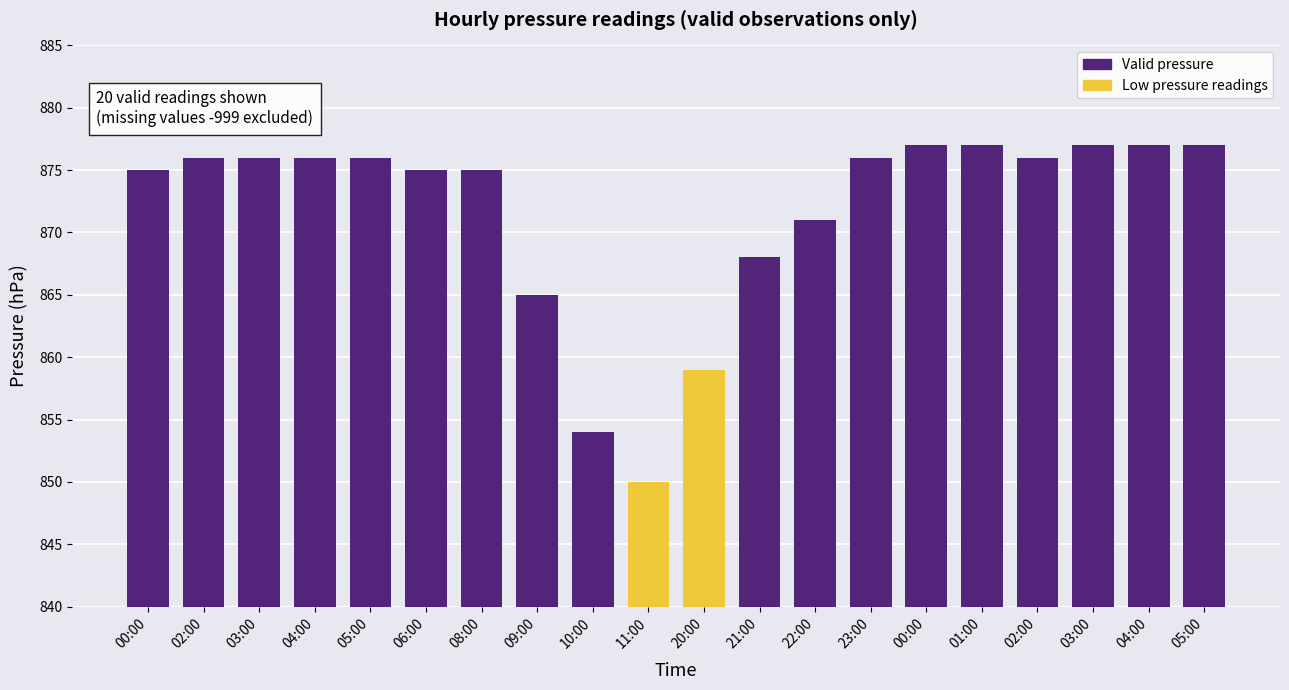

Approximately how many times larger is the value at 20:00 compared to 04:00?

1.0